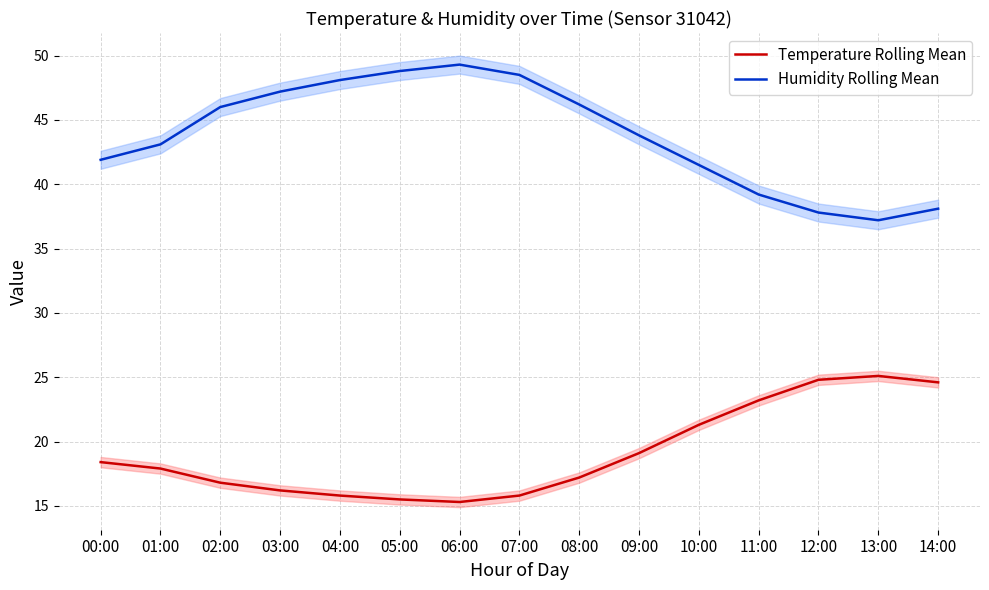

True or false: Temperature Rolling Mean has a value of 16.2 at 03:00.

True